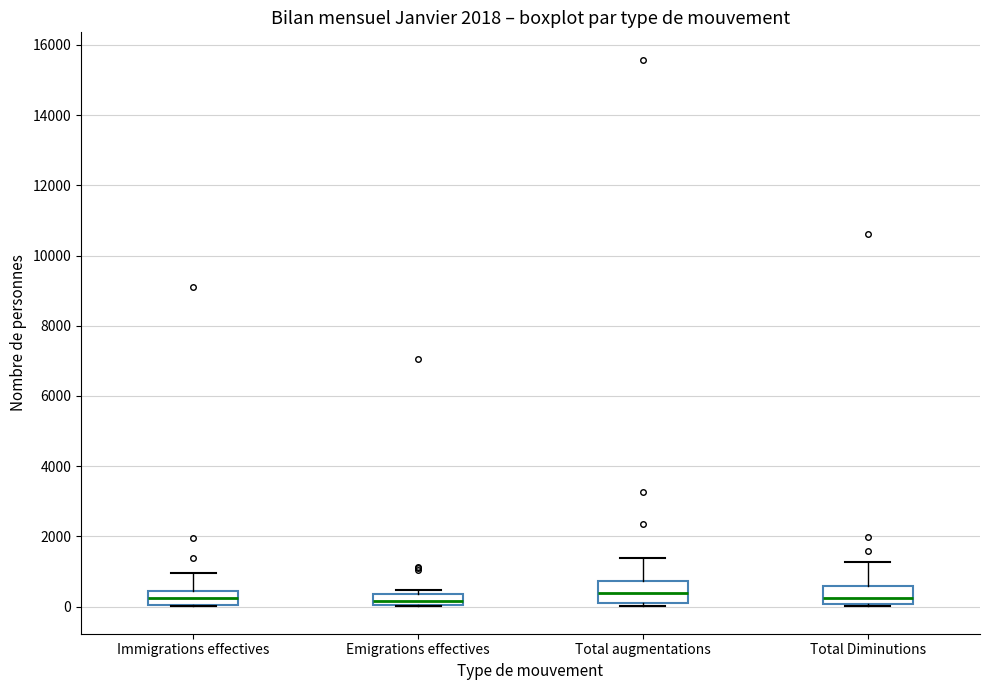

Where is the lower edge of the box for Total Diminutions on the y-axis? The values are not printed on the chart, so give them approximately, as read against the axis.

0